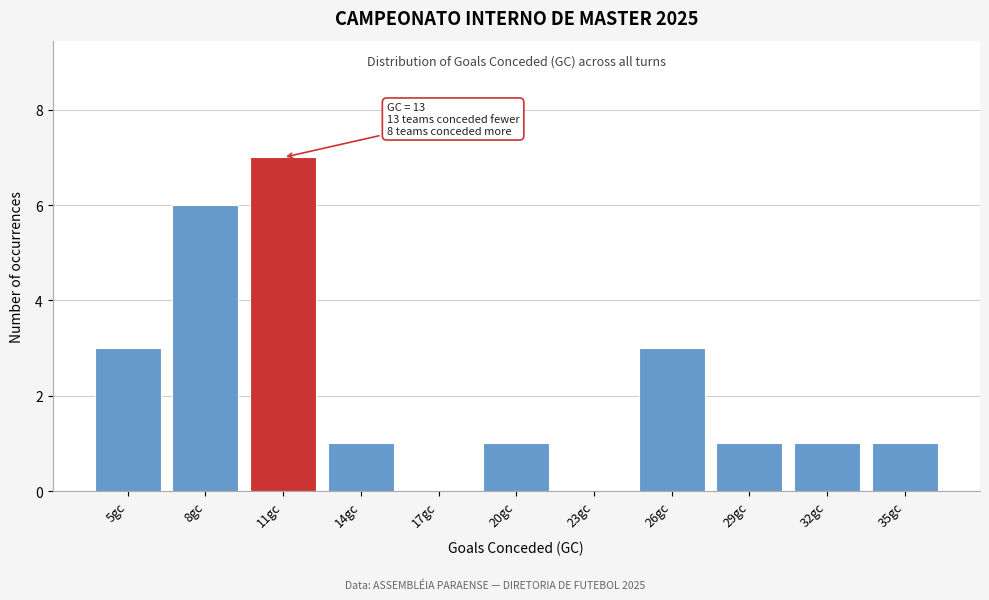

Reading left to right, what are all the values shown in this chart?

5gc=3	8gc=6	11gc=7	14gc=1	17gc=0	20gc=1	23gc=0	26gc=3	29gc=1	32gc=1	35gc=1